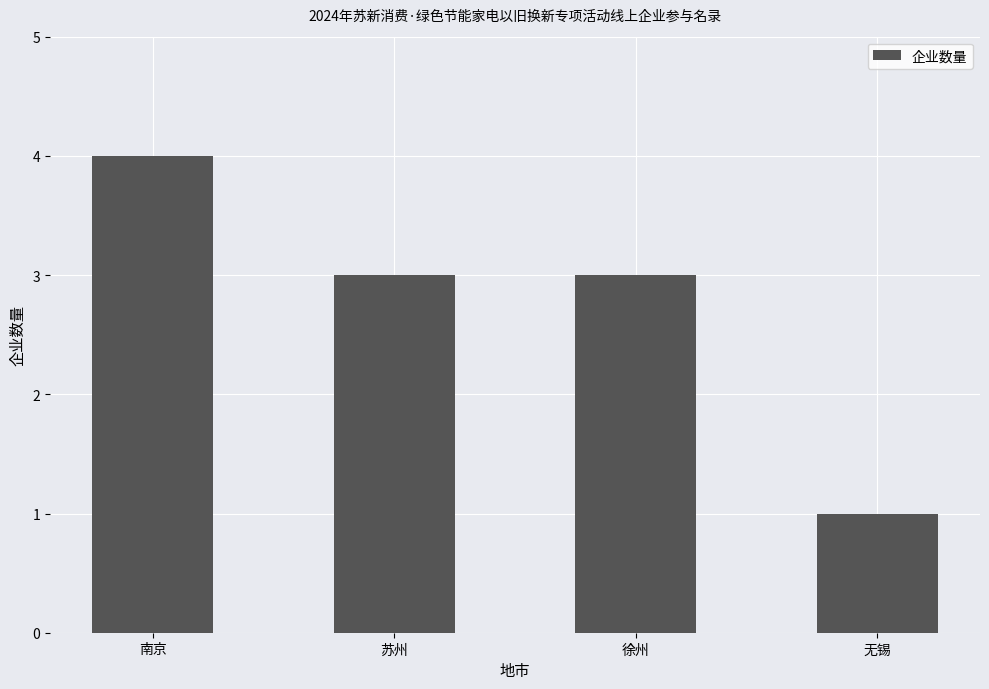

Reading left to right, transcribe all the data shown in this chart.

4	3	3	1